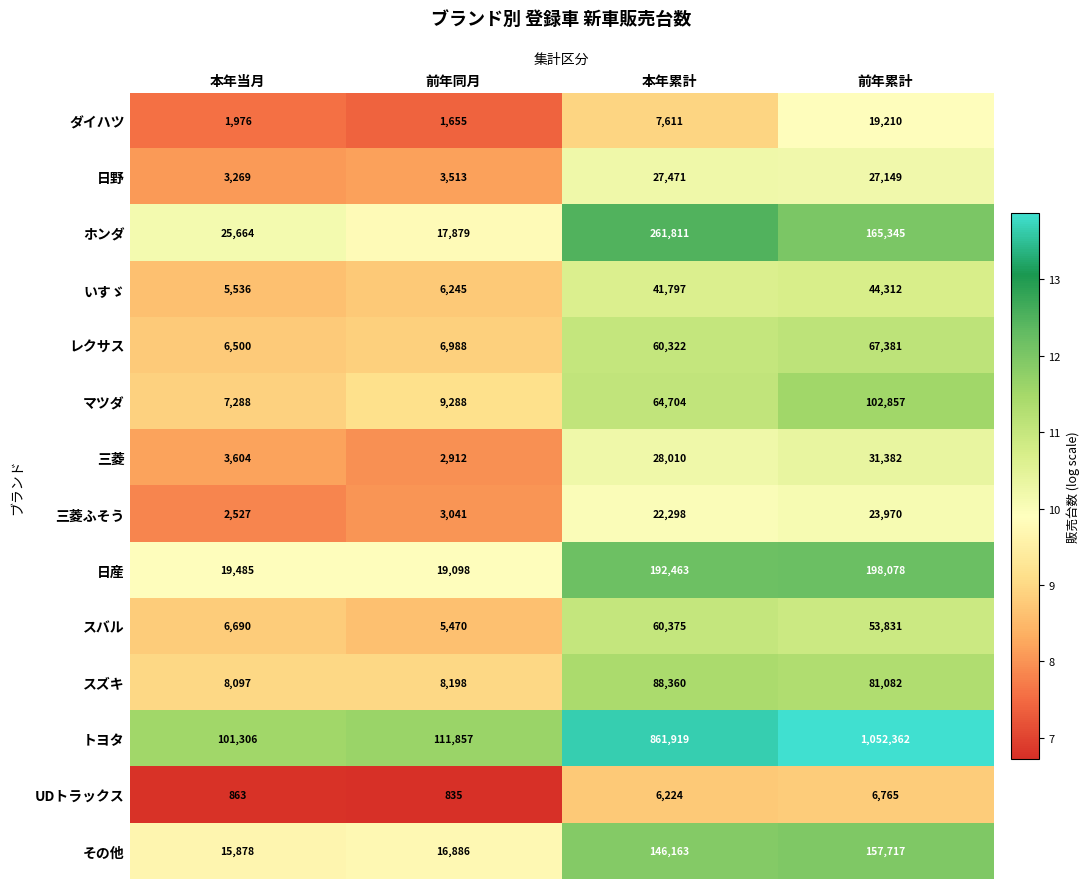

Where is スズキ nearest to the value 48228?

前年累計